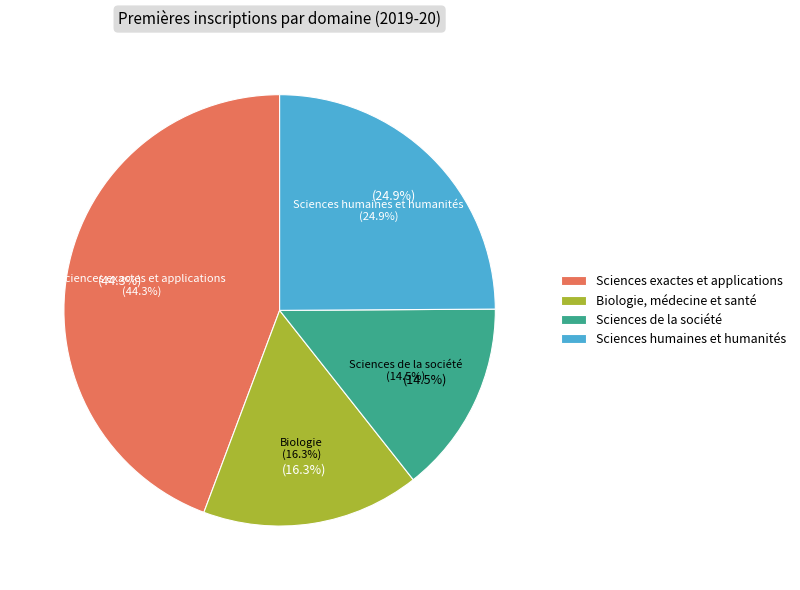

What is the smallest slice in the pie chart?

Sciences de la société